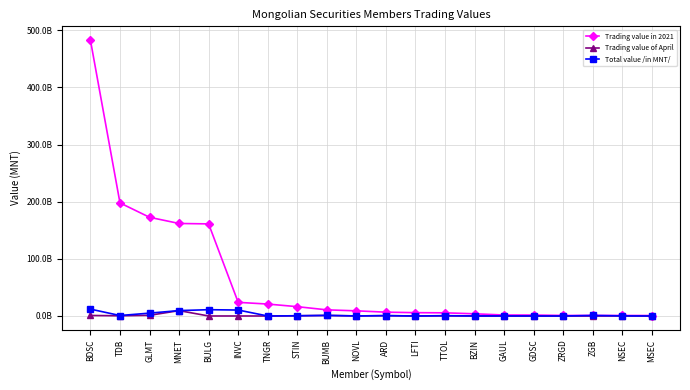

Reading left to right, list all the values displayed in this chart.

Trading value in 2021: BDSC=482636097804.4	TDB=197848639138.1	GLMT=172700300944.7	MNET=161864670625.7	BULG=161127539496.5	INVC=23877242232.3	TNGR=20862727554.4	STIN=16310810209.6	BUMB=10748691258.7	NOVL=9004203721.3	ARD=6704596094.6	LFTI=5816760725.6	TTOL=5537097808.3	BZIN=3836779037.7	GAUL=1689139248.3	GDSC=1631319247.4	ZRGD=932407667.4	ZGB=926405507.0	NSEC=870035175.6	MSEC=808826211.8
Trading value of April: BDSC=894908397.9	TDB=362796290.1	GLMT=1185577751.1	MNET=9395969593.5	BULG=12684858.0	INVC=17195255.0	TNGR=4282276.8	STIN=386044370.5	BUMB=1006820563.9	NOVL=103837937.0	ARD=610189895.6	LFTI=12569074.0	TTOL=308118604.7	BZIN=35879287.2	GAUL=68406131.5	GDSC=27716350.2	ZRGD=7133018.3	ZGB=0.0	NSEC=192201422.8	MSEC=19207576.1
Total value /in MNT/: BDSC=12017770427.9	TDB=817475290.1	GLMT=5006627344.0	MNET=9459530127.4	BULG=11012684858.0	INVC=10417995255.0	TNGR=4282276.8	STIN=412644370.5	BUMB=1006820563.9	NOVL=103837937.0	ARD=624089895.6	LFTI=12569074.0	TTOL=551585673.7	BZIN=62579287.2	GAUL=68406131.5	GDSC=28516350.2	ZRGD=7133018.3	ZGB=913400000.0	NSEC=192201422.8	MSEC=19207576.1